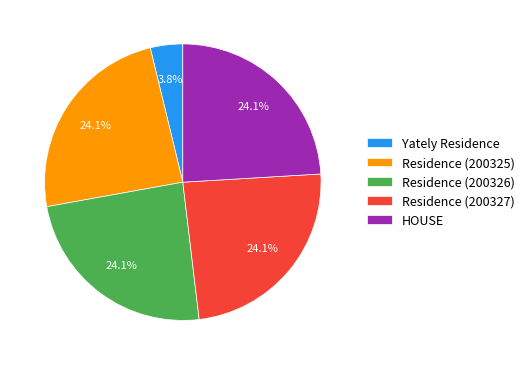

What is the smallest slice in the pie chart?

Yately Residence